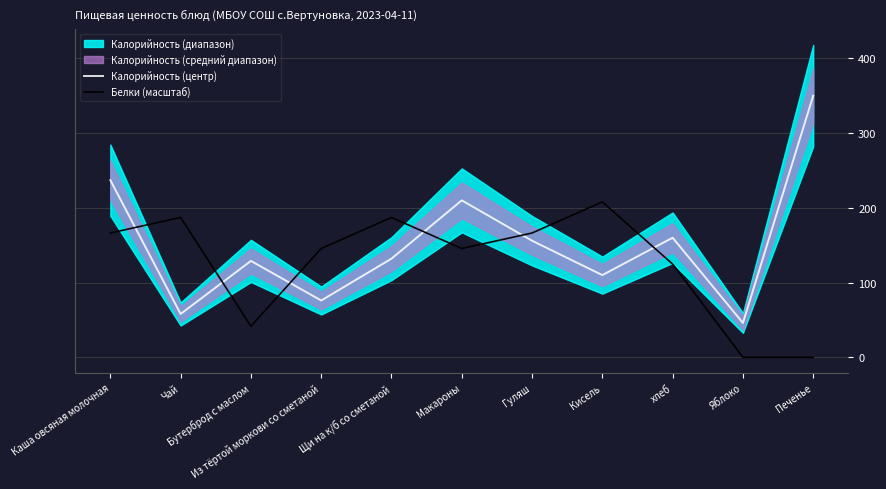

True or false: Калорийность (центр) and Белки (масштаб) intersect in this chart.

True